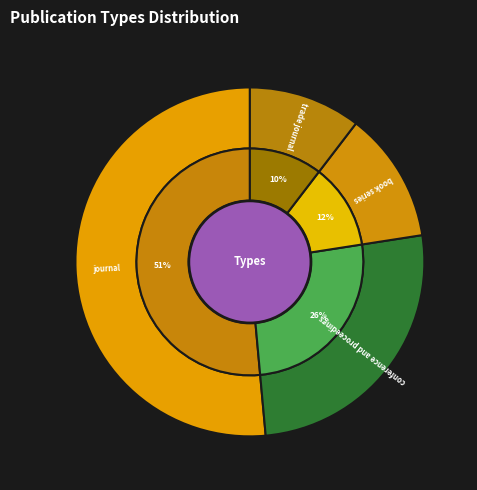

To the nearest percent, what is the combined percentage of book series and conference and proceedings?

38%